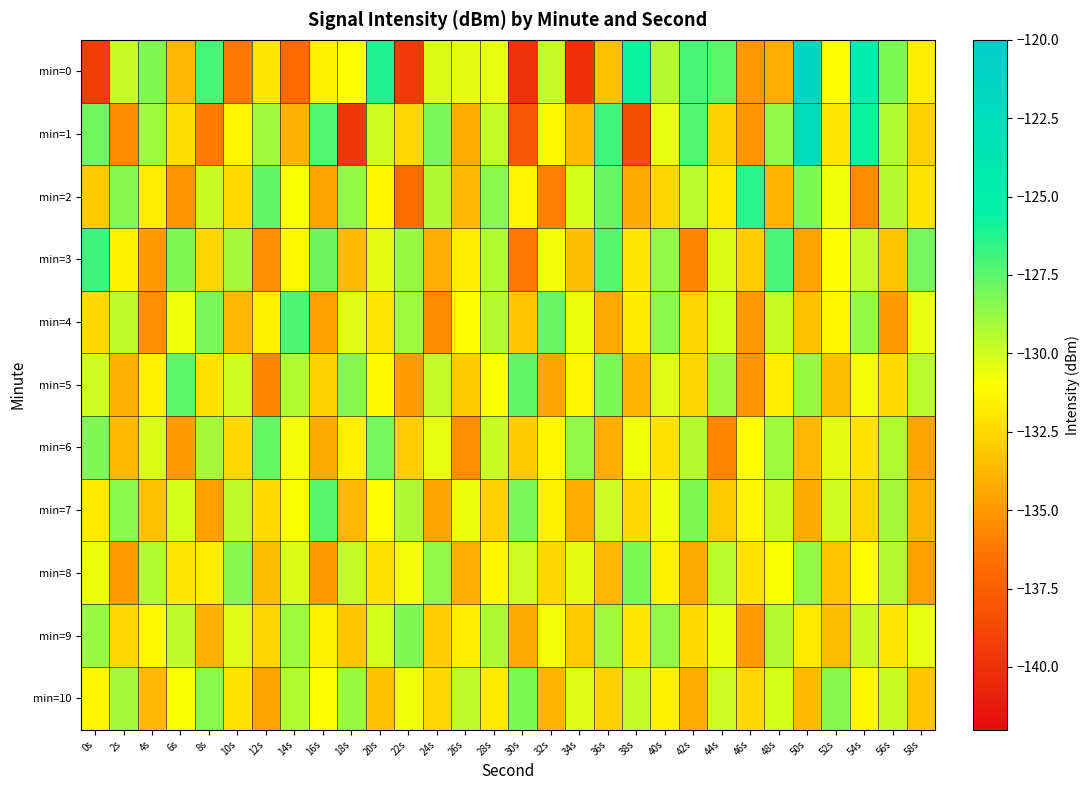

Which category has the lowest value across all series?

34s